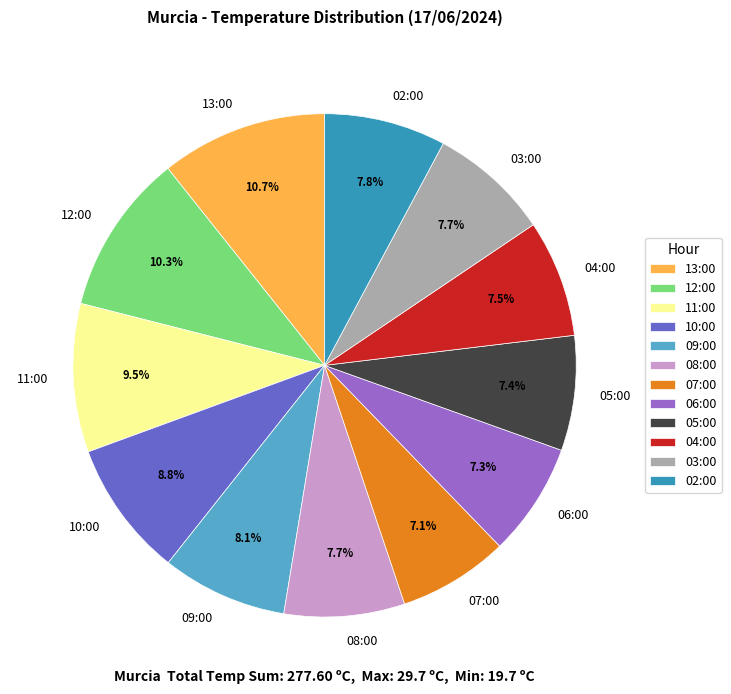

Is there a majority slice in this chart?

No